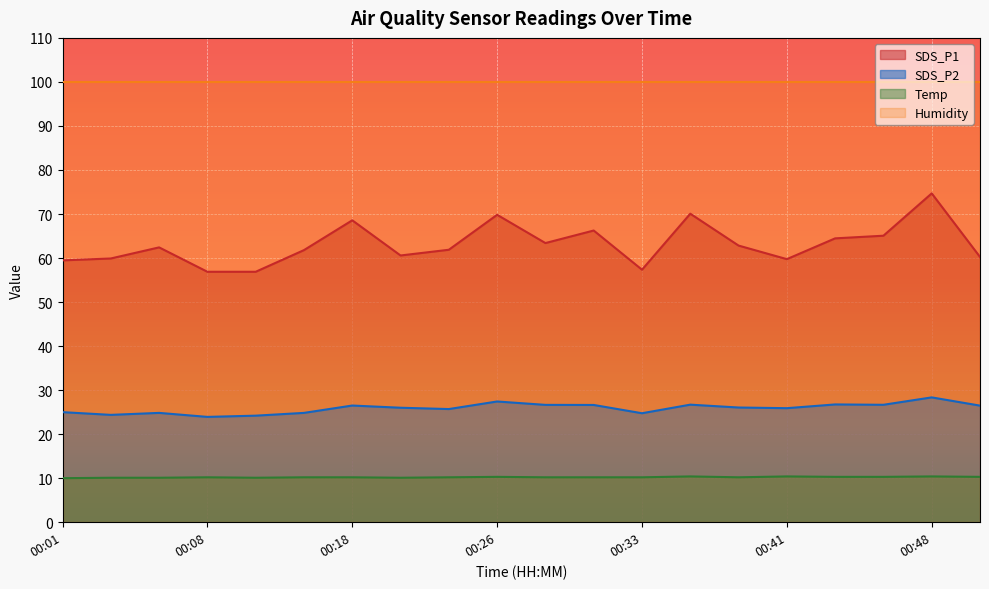

True or false: Temp and SDS_P1 cross at least once.

False